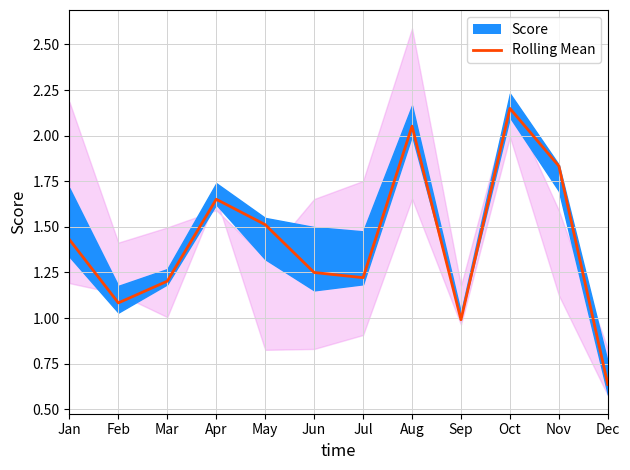

List the labels in order of value, smallest first.

Dec, Sep, Feb, Mar, Jul, Jun, Jan, May, Apr, Nov, Aug, Oct